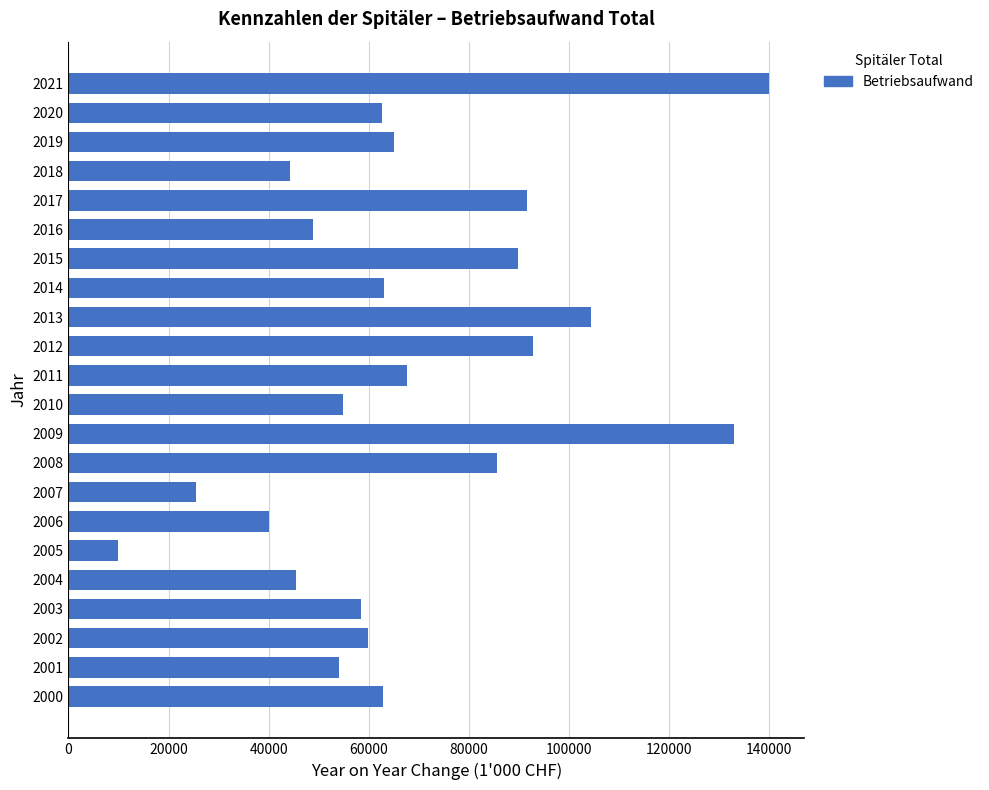

What is the ratio of the value at 2021 to the value at 2003?

2.4